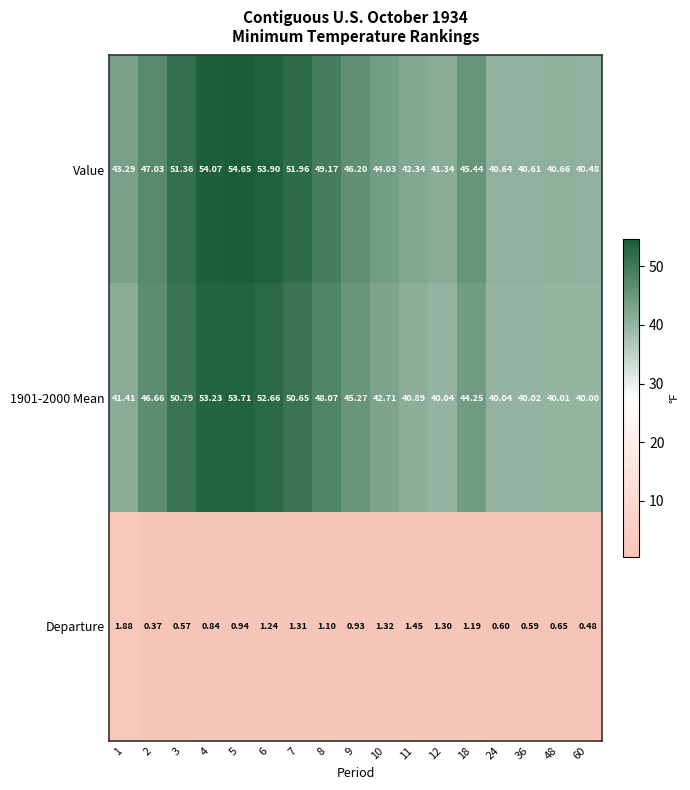

Which series has the largest total across all categories?

Value